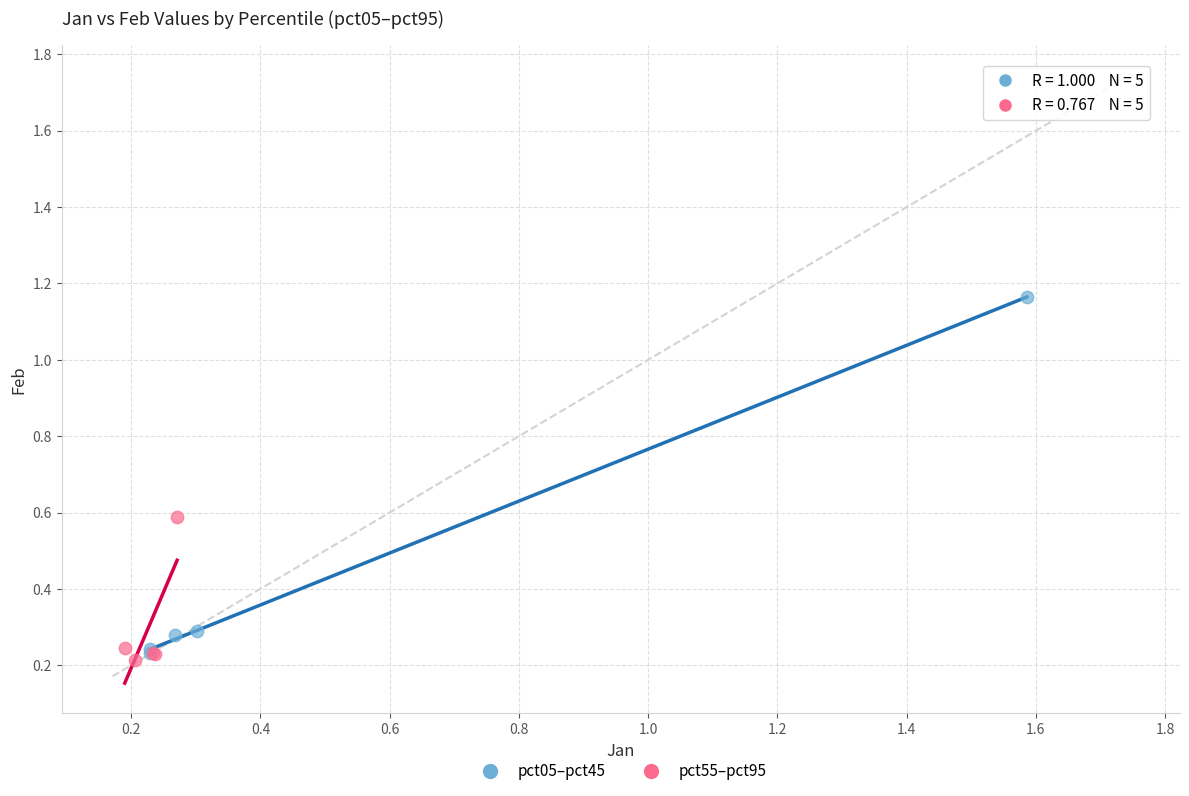

Which series reaches the minimum Y coordinate?

pct55–pct95